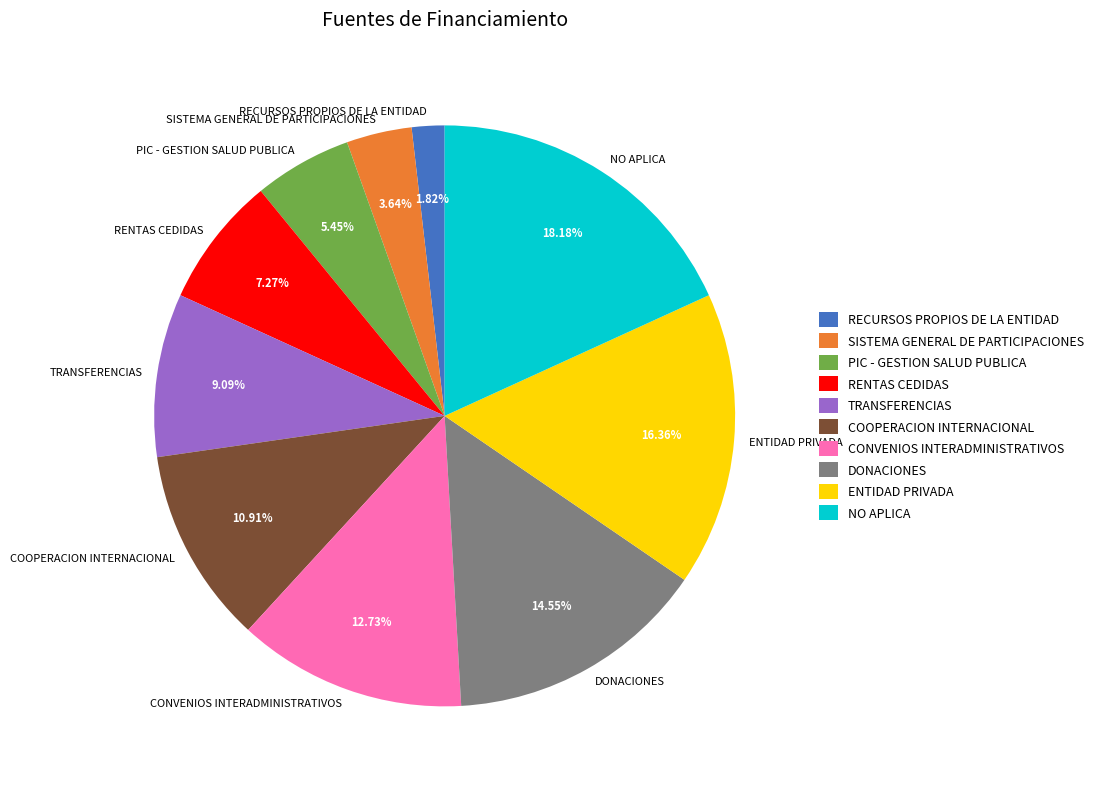

True or false: RENTAS CEDIDAS accounts for 14% of the total.

False